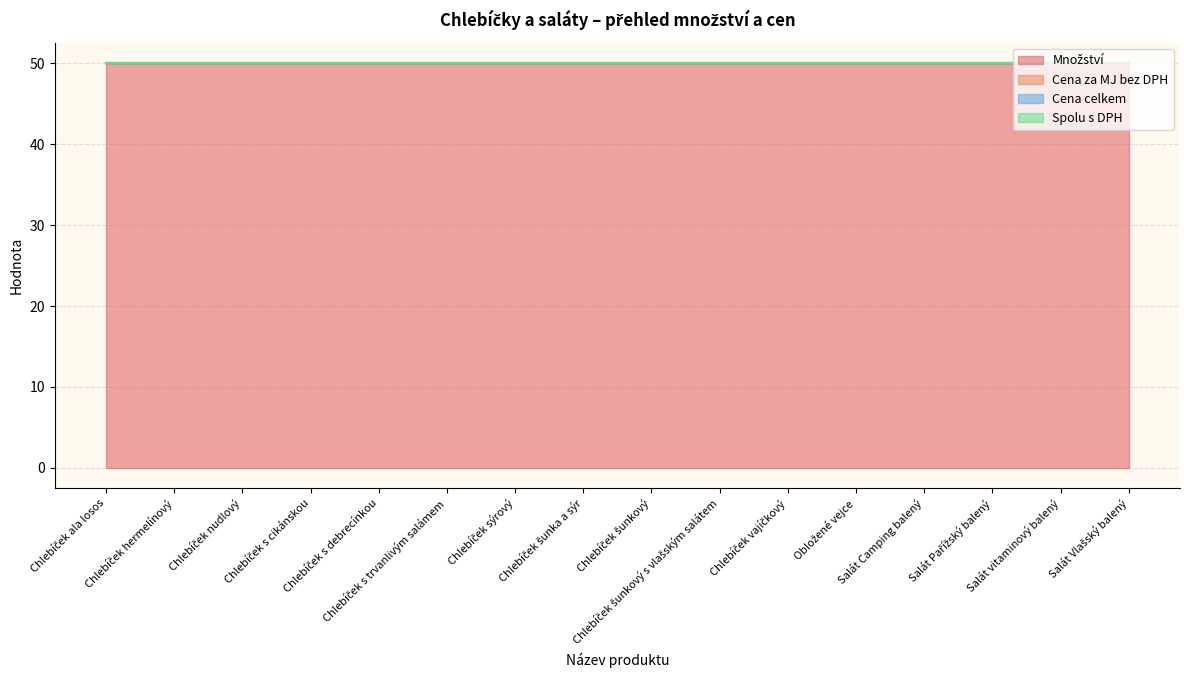

At which category does the chart reach its peak across all series?

Chlebíček ala losos